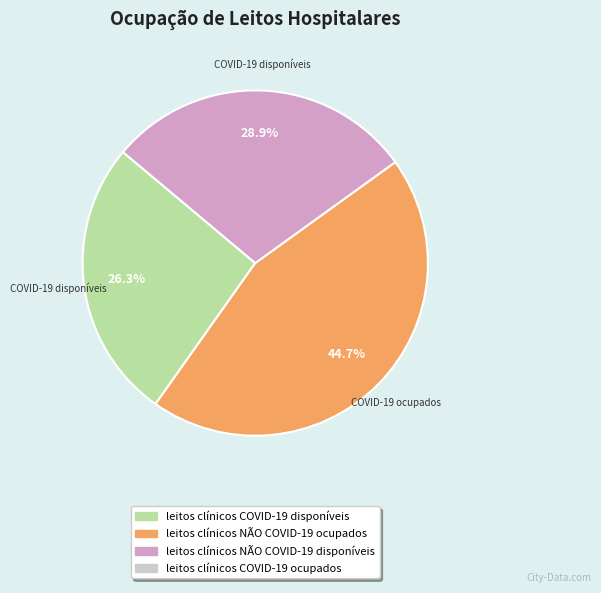

To the nearest percent, what is the average slice percentage?

33%